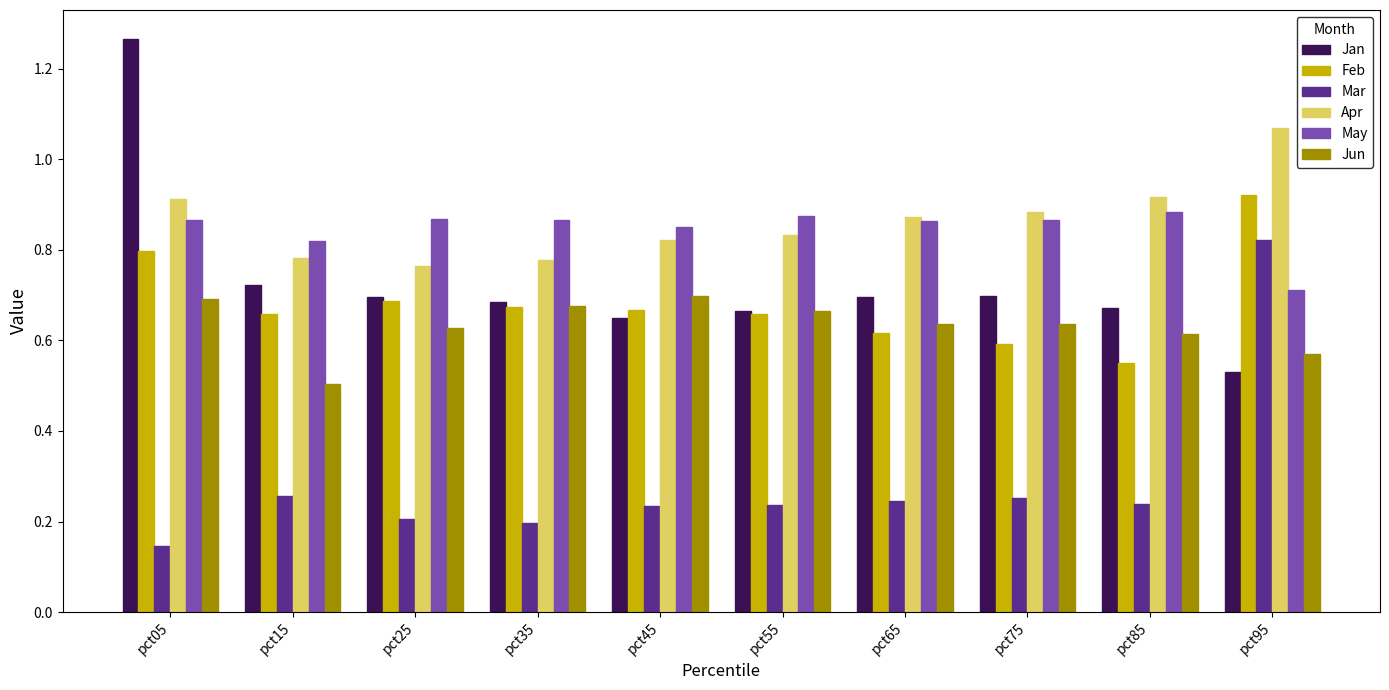

Between pct35 and pct95, which series saw the biggest shift?

Mar